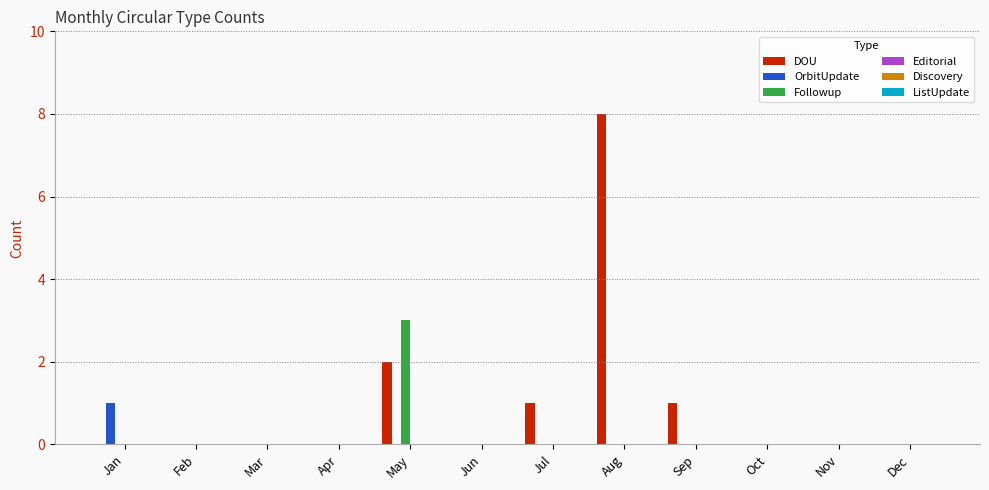

Is it true that DOU equals 0 at Sep?

False